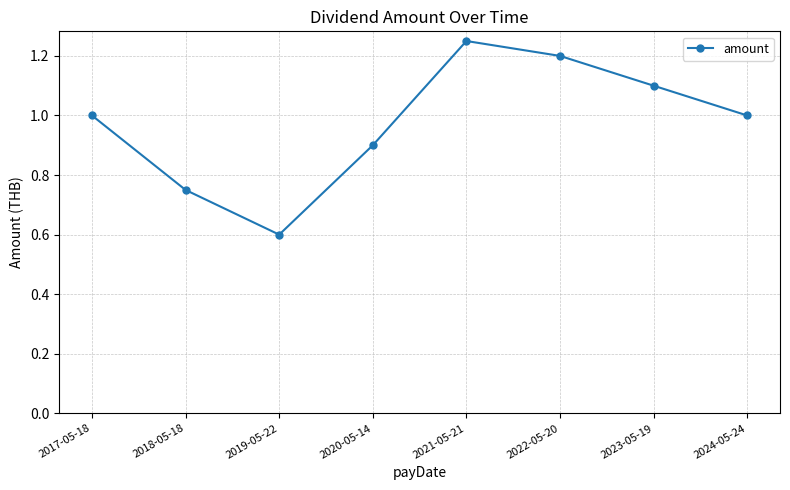

How many values are between 0 and 1?

5